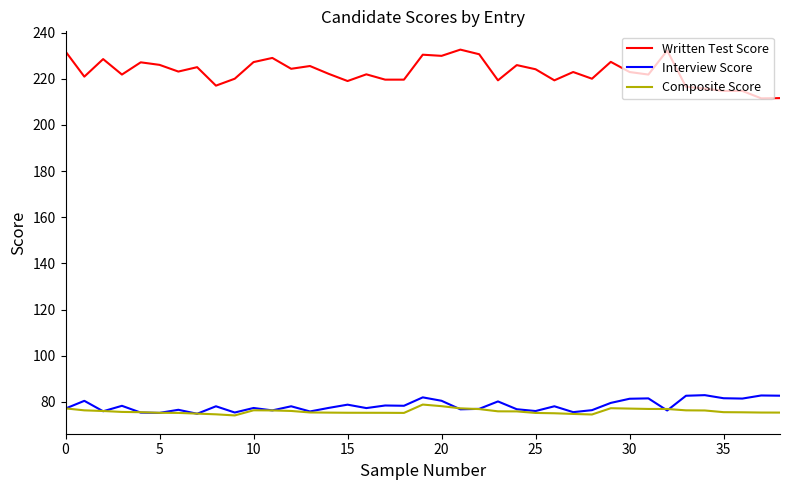

True or false: Written Test Score and Interview Score cross at least once.

False